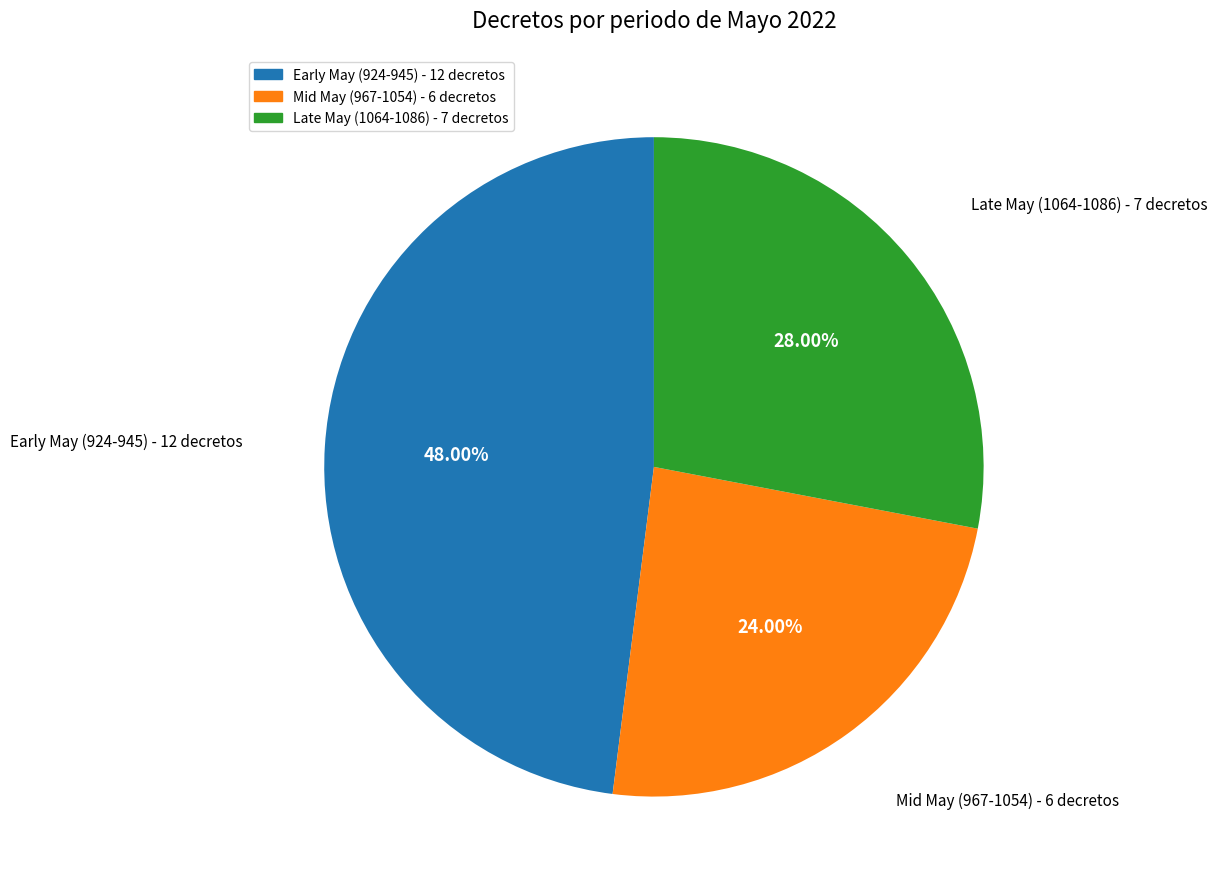

Does any single category account for the majority?

No